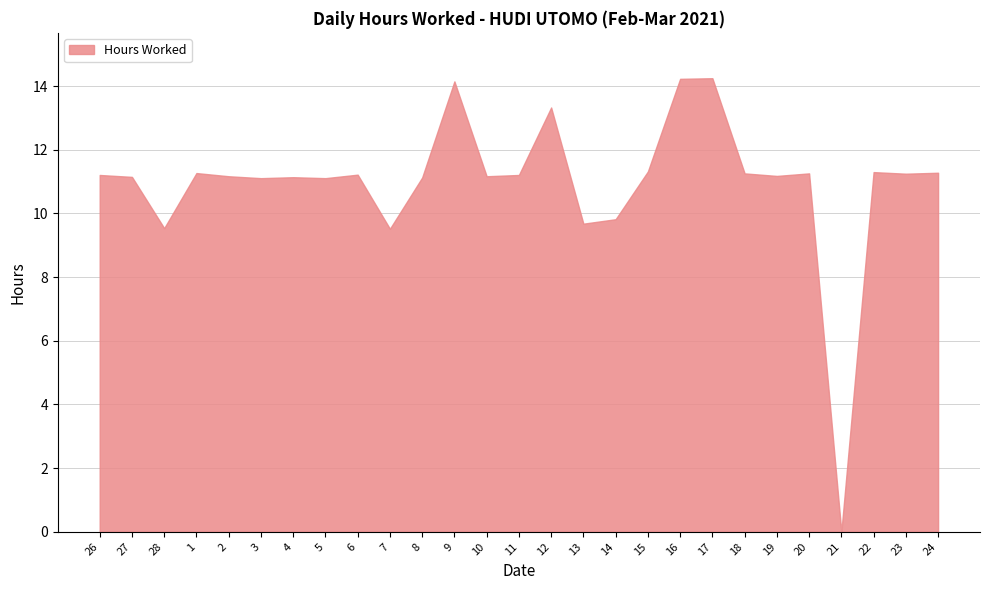

What is the difference between the maximum and minimum values?

14.2